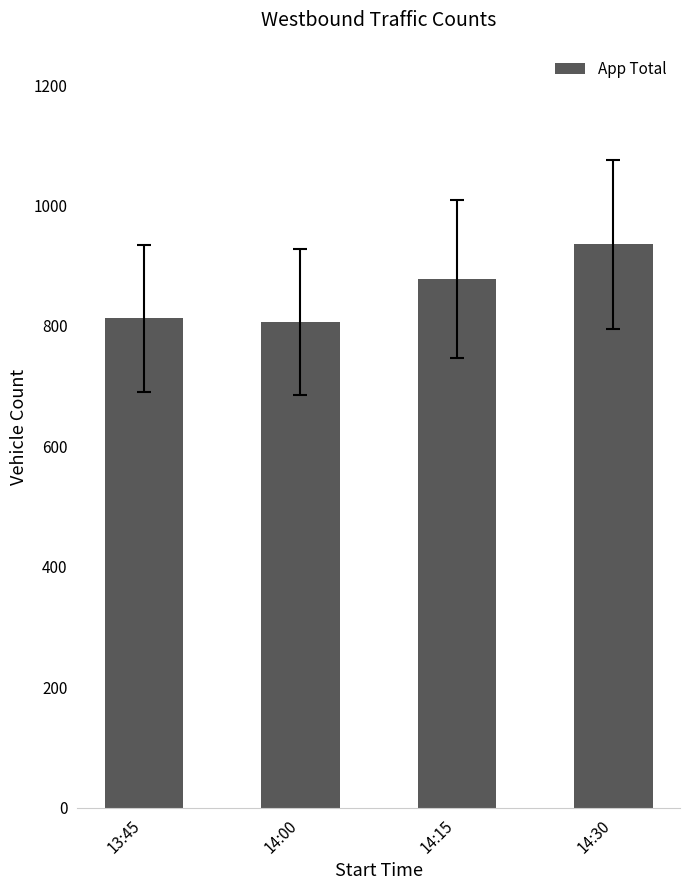

What is the label of the 3rd bar from the left?

14:15